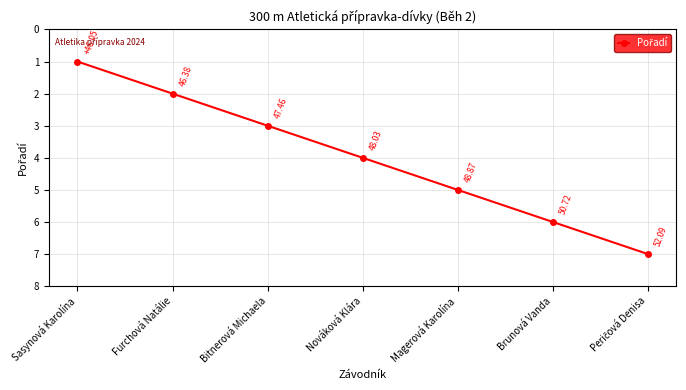

Reading left to right, what are all the values shown in this chart?

1	2	3	4	5	6	7